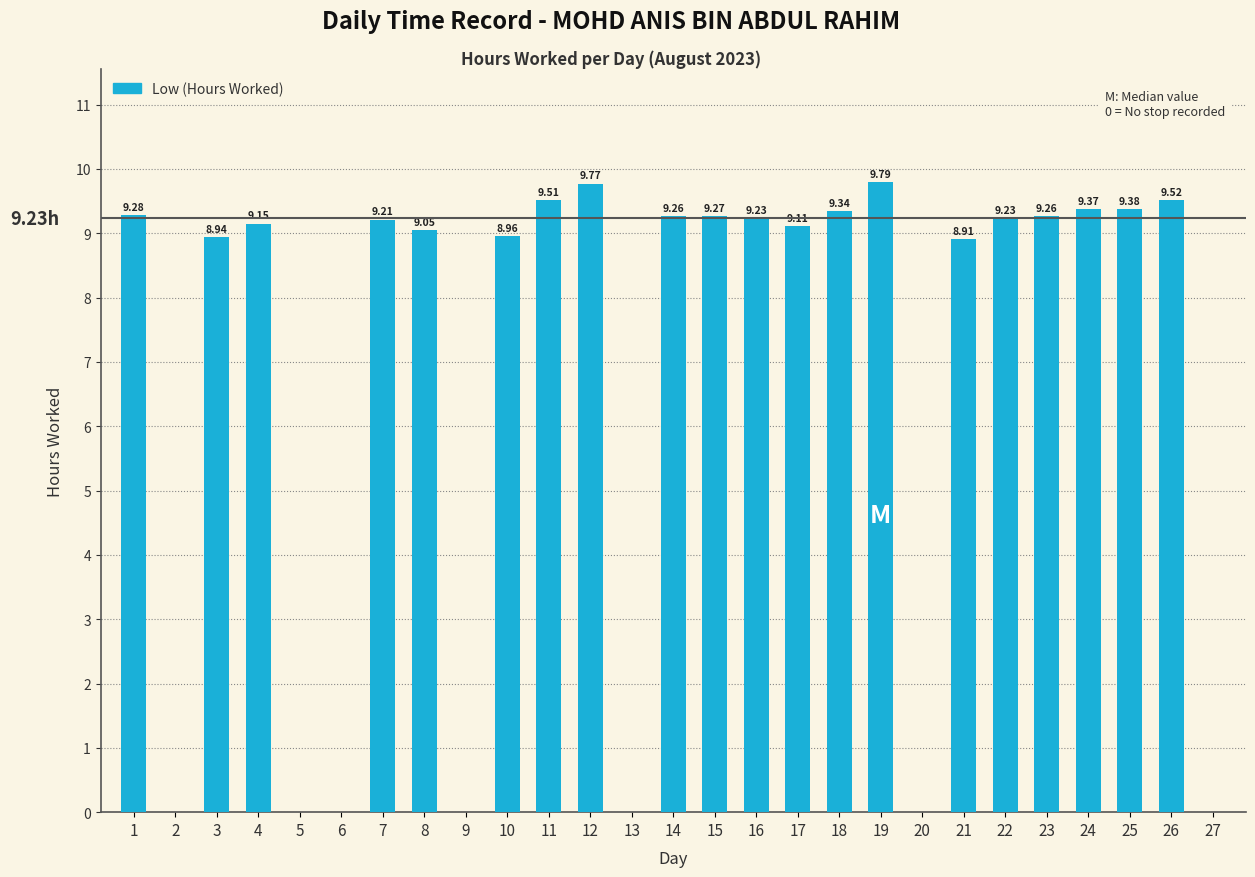

Which has a higher value, 7 or 4?

7